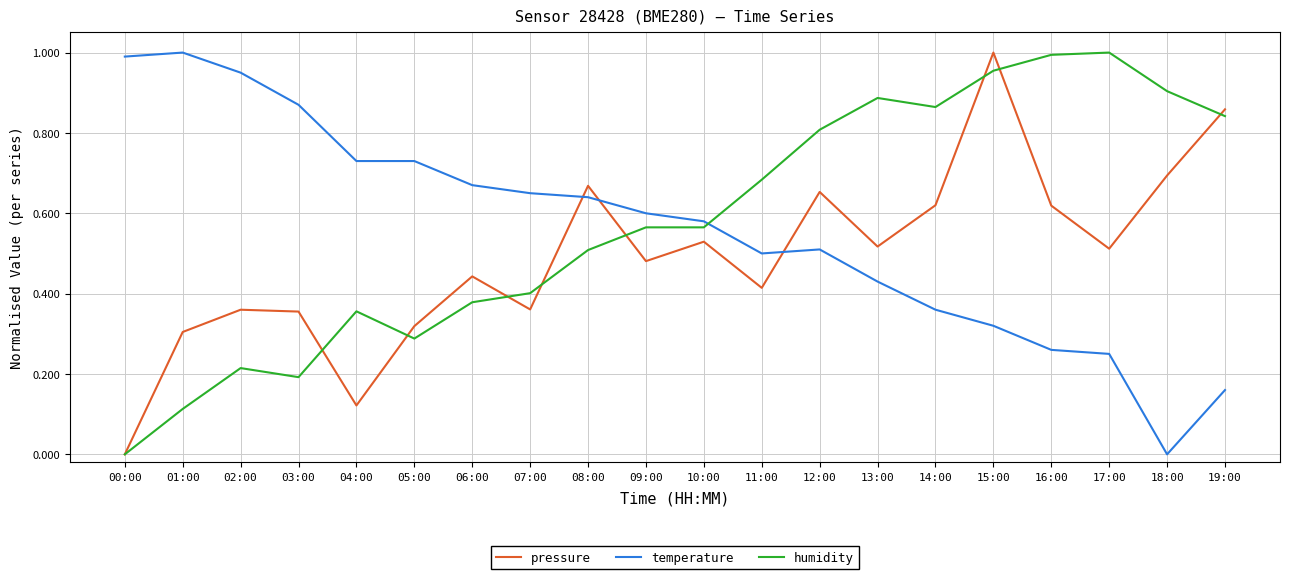

Which series has the largest total across all categories?

humidity